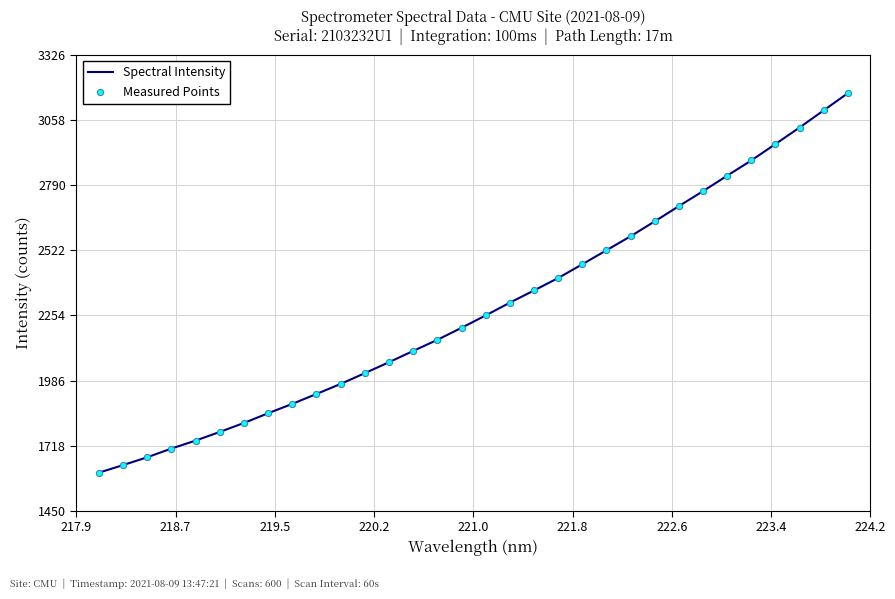

What is the maximum value shown in the chart?

3169.7